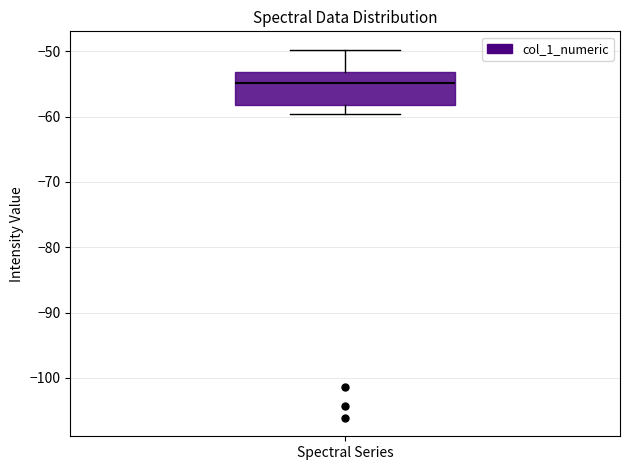

Where is the upper edge of the box for Spectral Series on the y-axis? The values are not printed on the chart, so give them approximately, as read against the axis.

-53